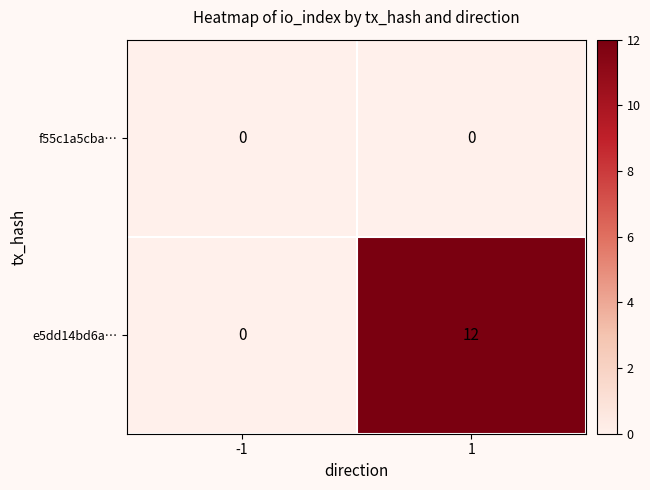

List the series in order of their overall mean, lowest first.

f55c1a5cba…, e5dd14bd6a…